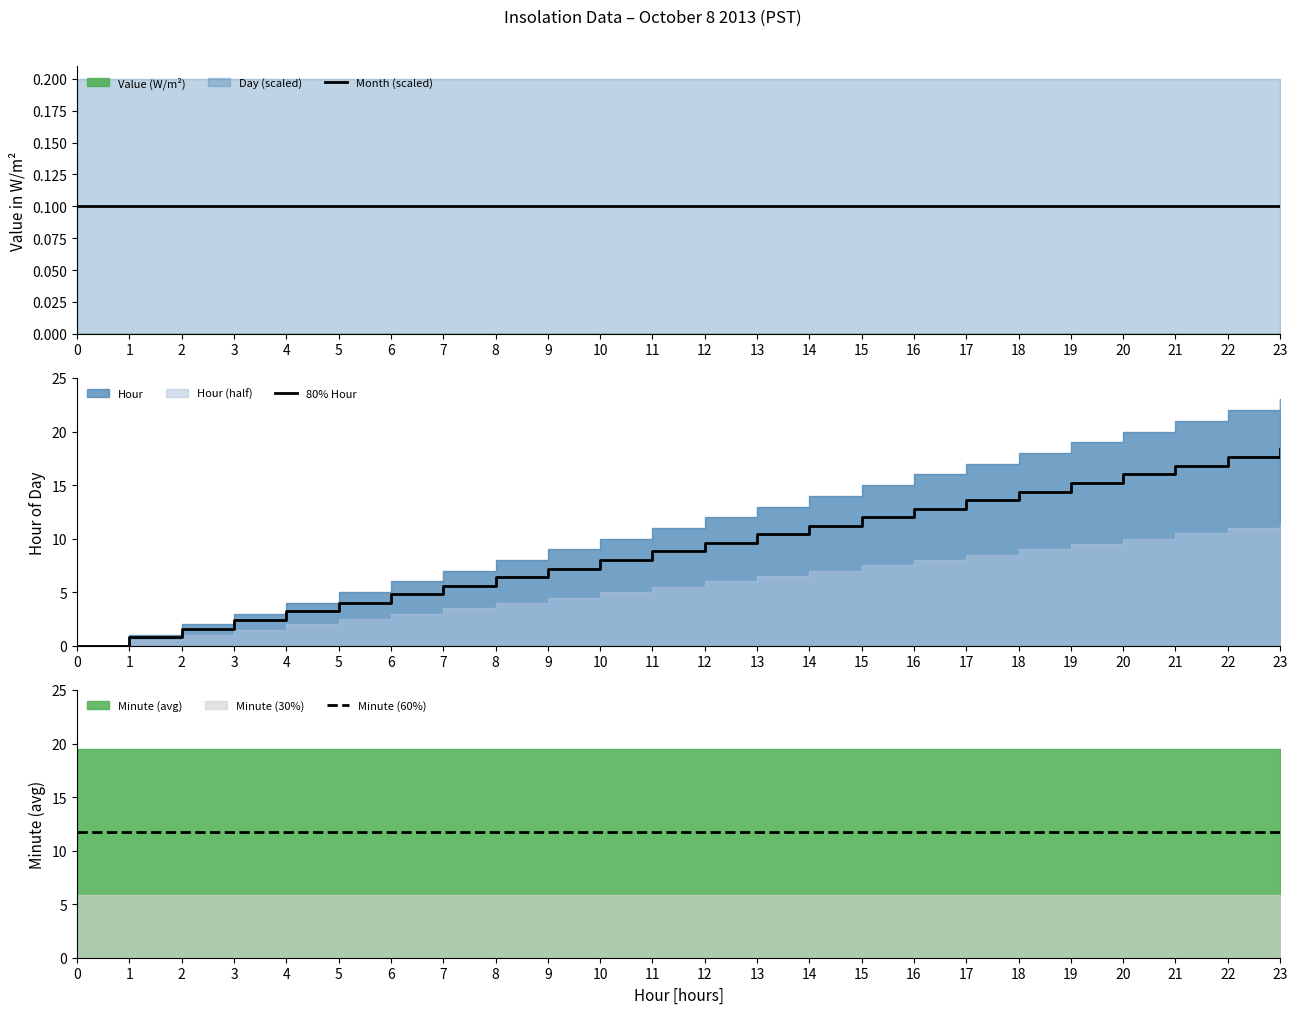

Between 5 and 11, which is larger?

5